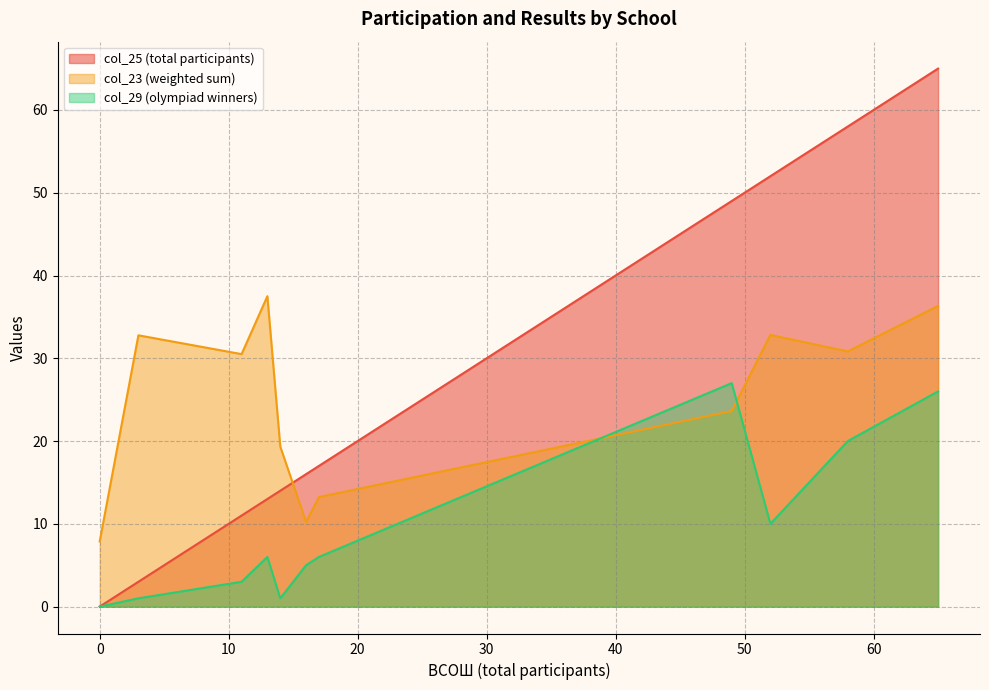

What is the maximum value for col_23 (weighted sum)?

37.5